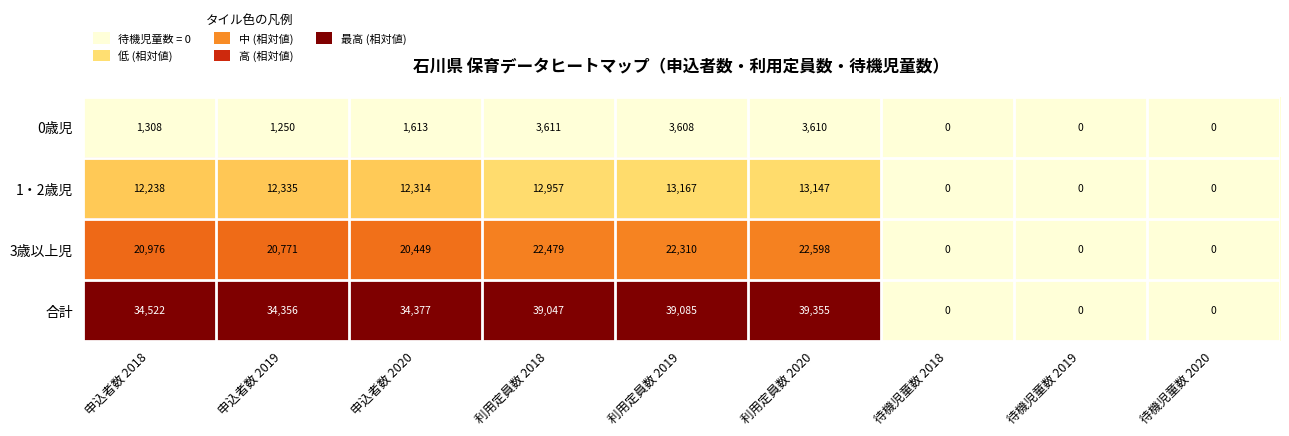

Which series has the widest spread of values?

合計